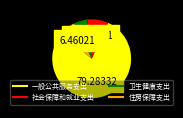

Which category has the biggest portion of the pie?

一般公共服务支出